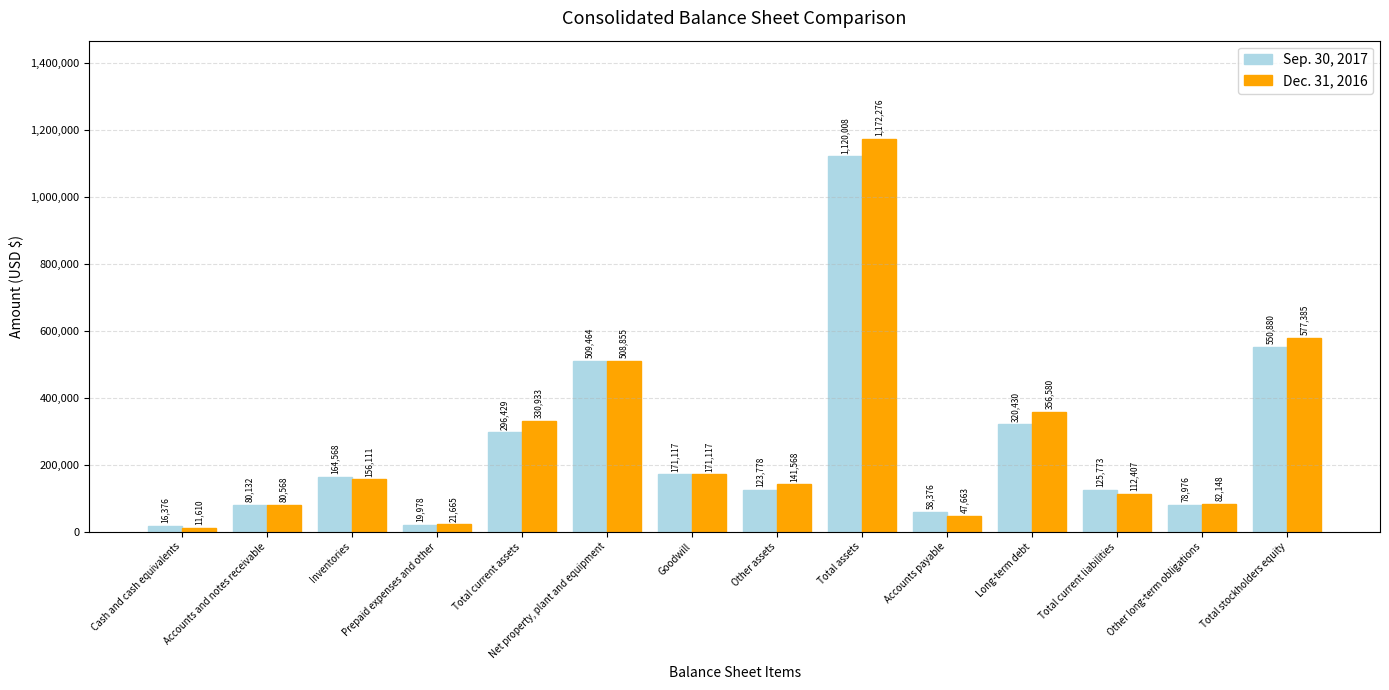

Between Cash and cash equivalents and Other long-term obligations, which series saw the biggest shift?

Dec. 31, 2016